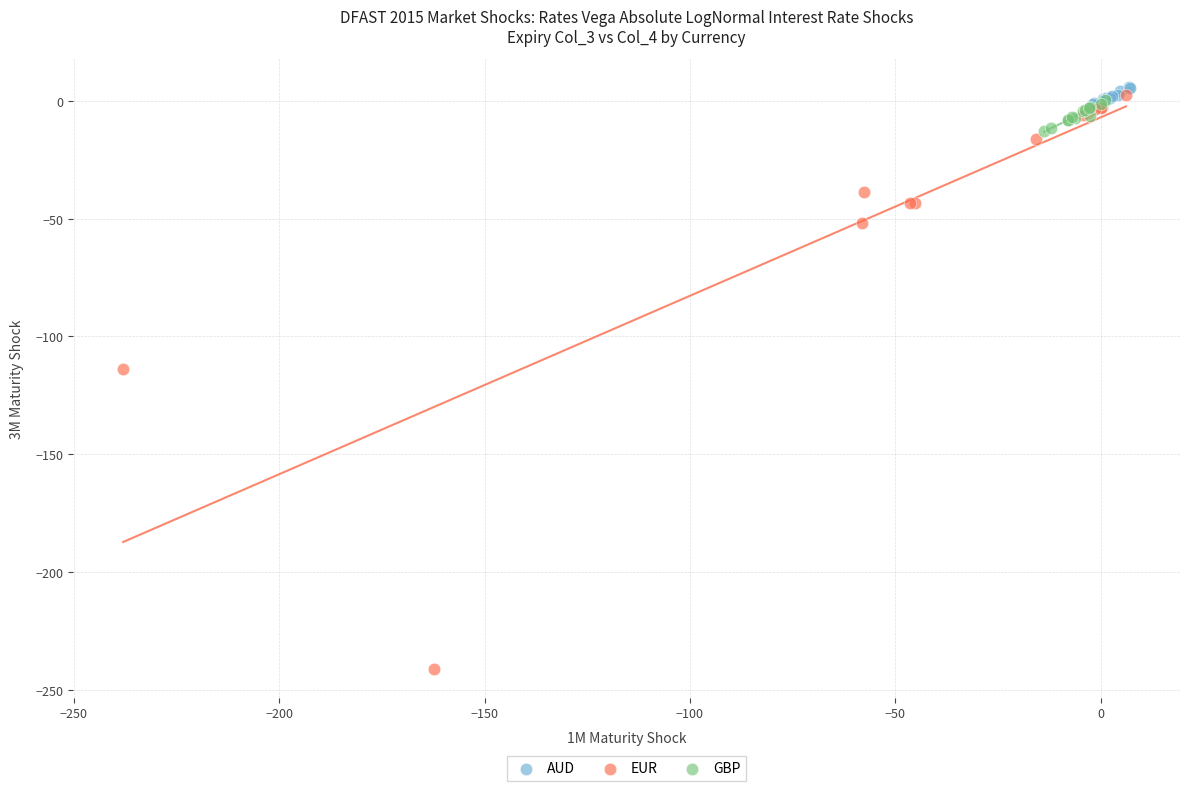

Which series has the widest spread of Y values?

EUR